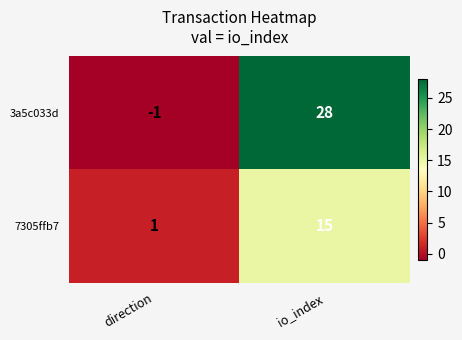

At which label does 7305ffb7 reach its peak?

io_index